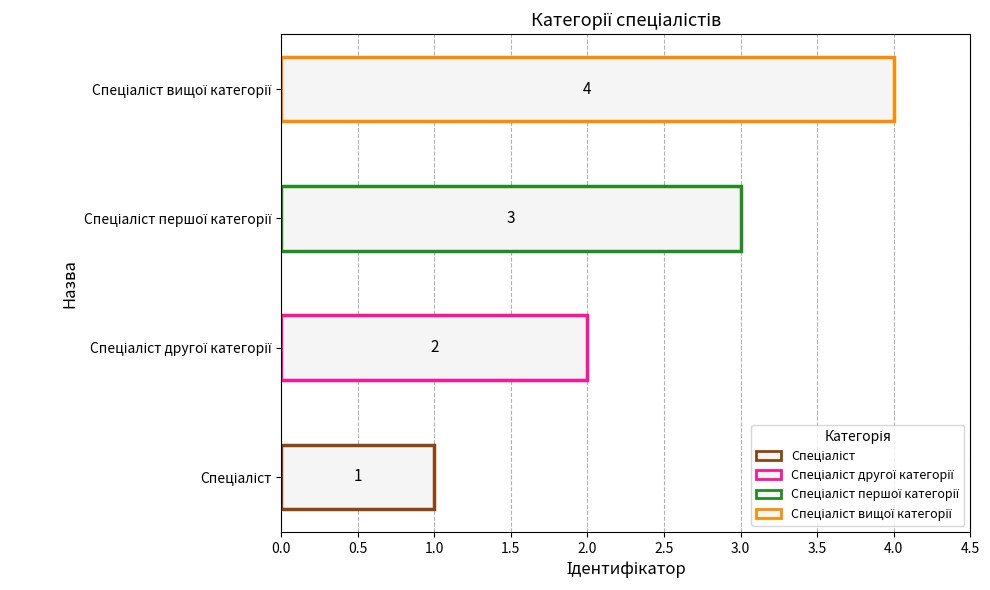

How many values are between 2 and 4?

3